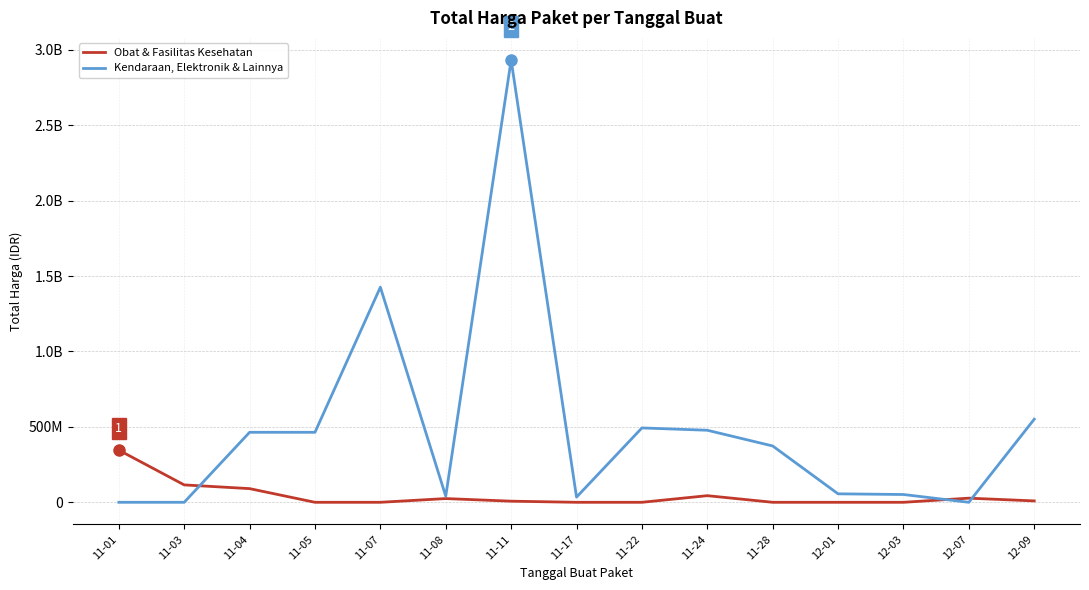

Does the chart have visible grid lines?

Yes